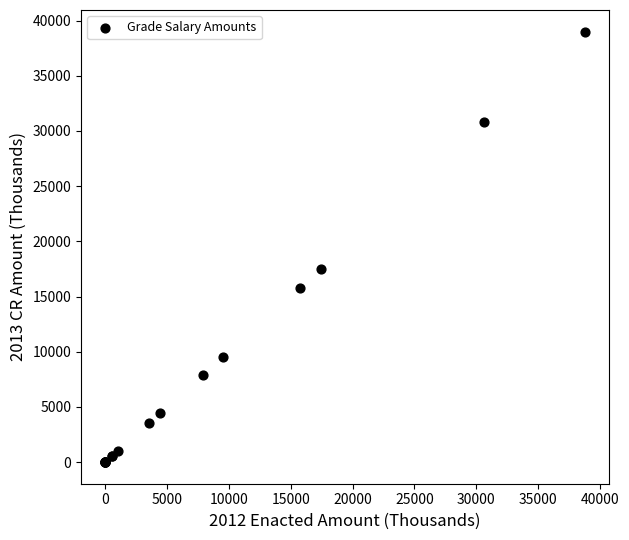

What Y value in the scatter plot is closest to 19501?

17534.6